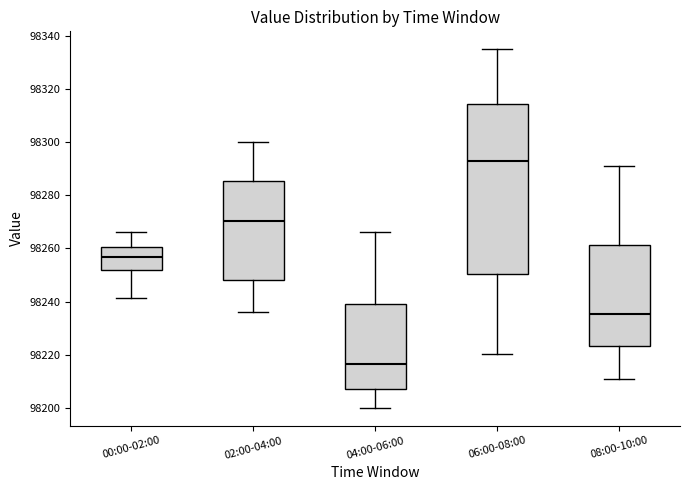

Which box has the lowest median line?

04:00-06:00